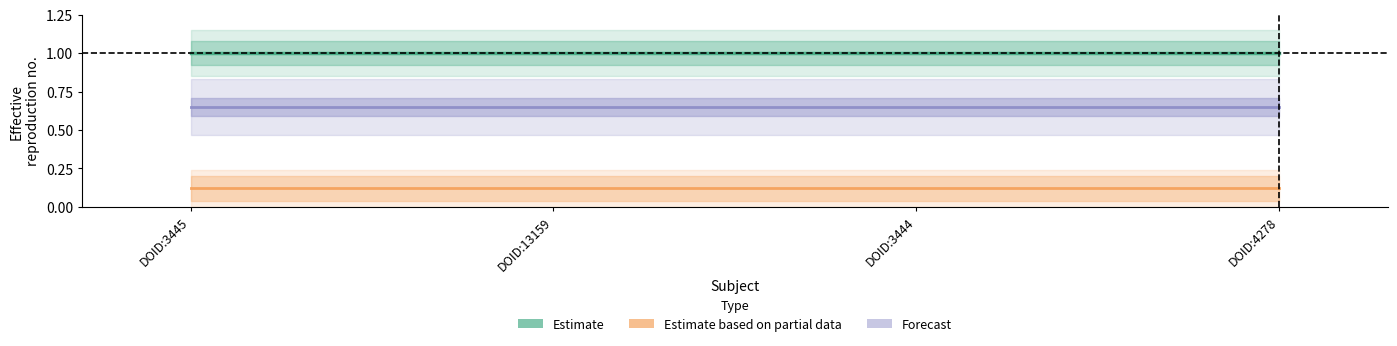

How many lines are shown in the chart?

3